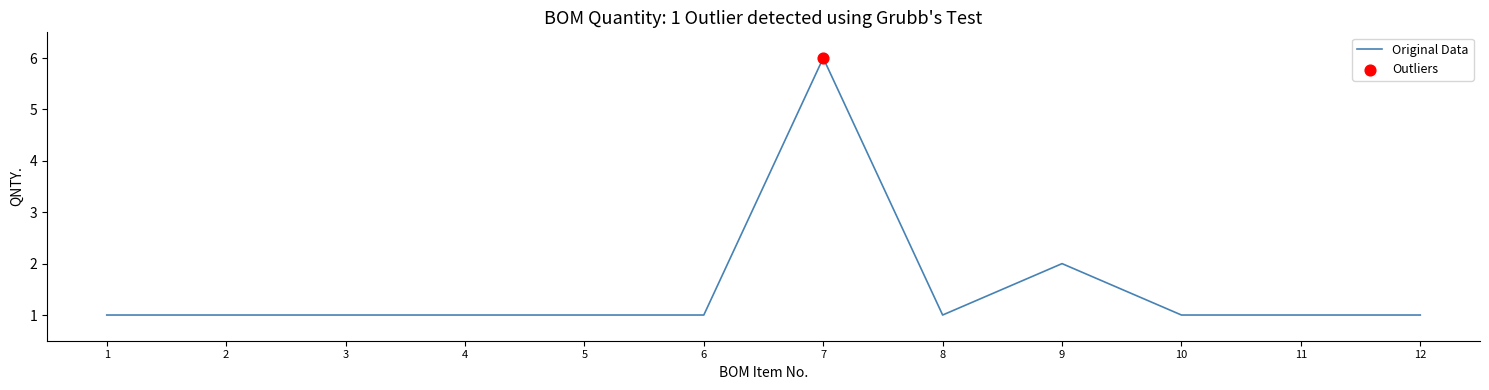

Approximately how many times larger is the value at 2 compared to 11?

1.0